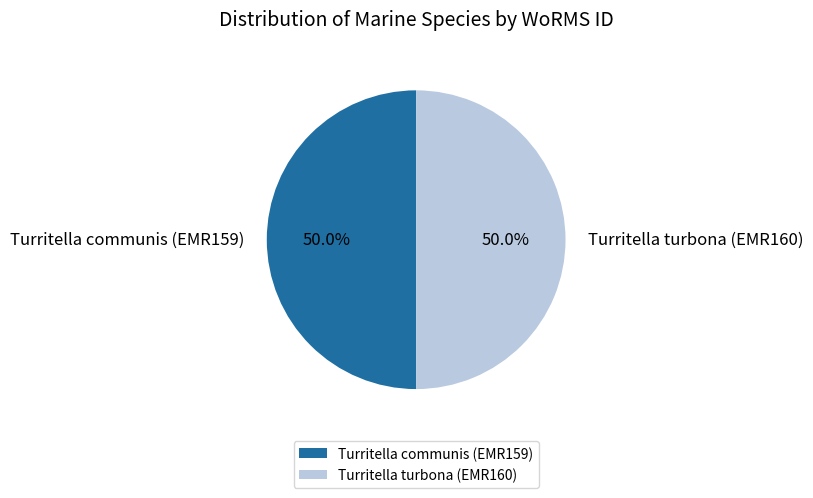

To the nearest percent, what percentage of the pie is Turritella turbona (EMR160)?

50%